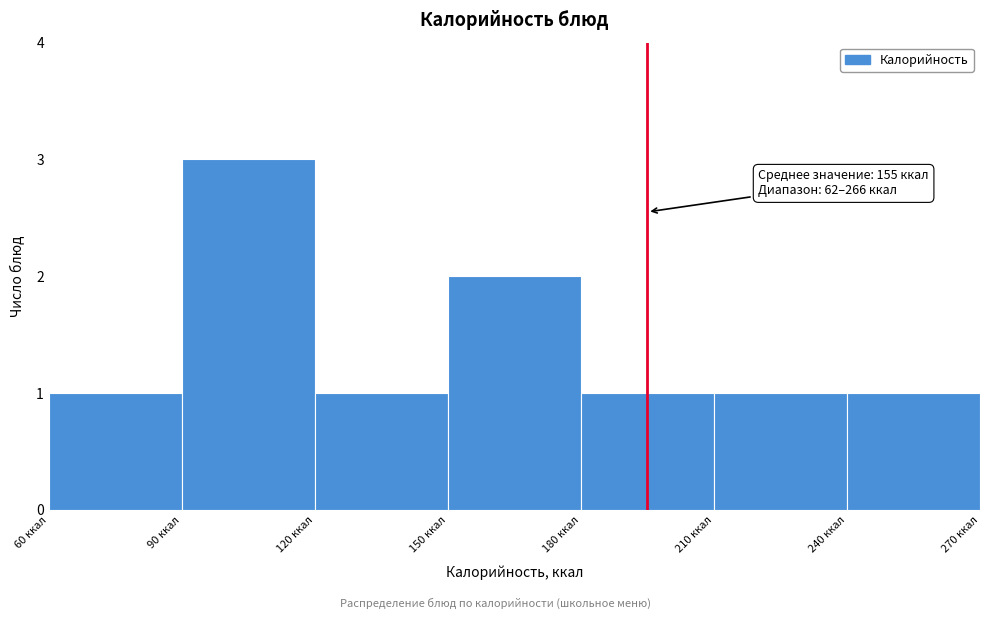

Over which range of the x-axis is the bar tallest?

90 to 120